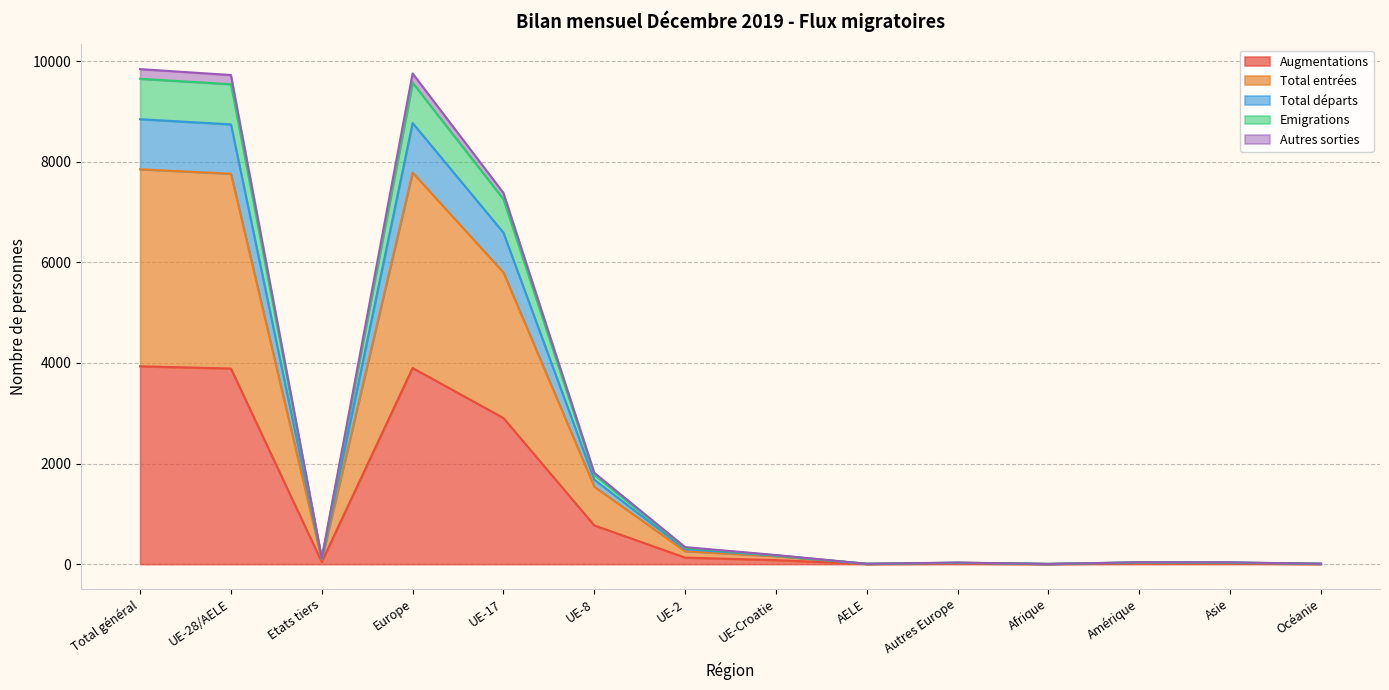

Does the chart have visible grid lines?

Yes